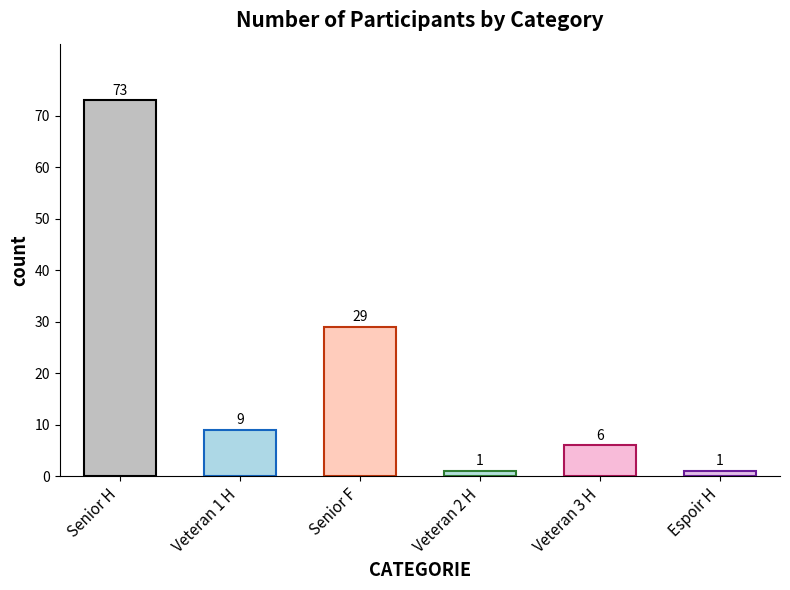

Which has a higher value, Senior F or Veteran 3 H?

Senior F